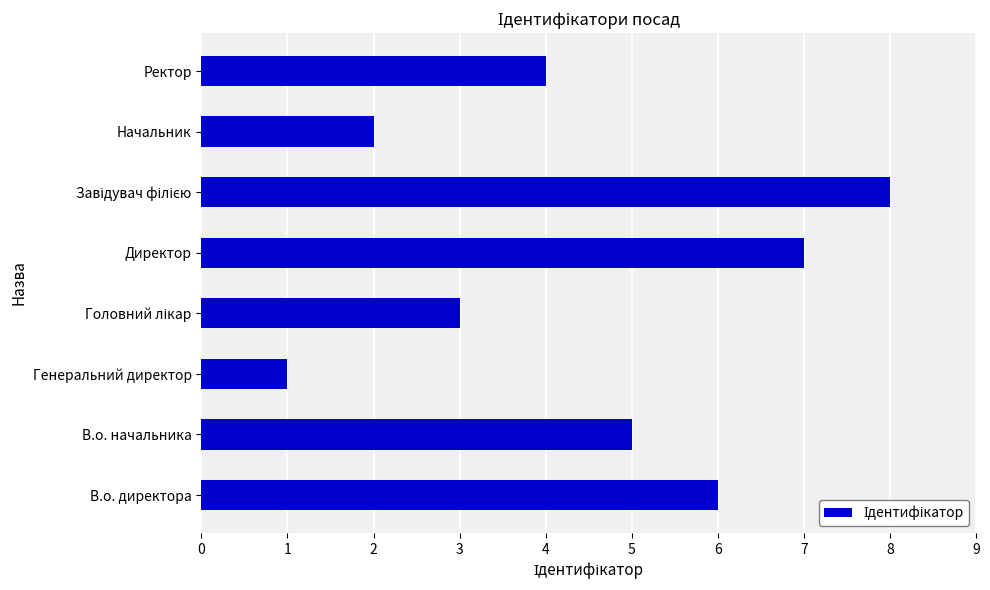

What is the minimum value shown in the chart?

1